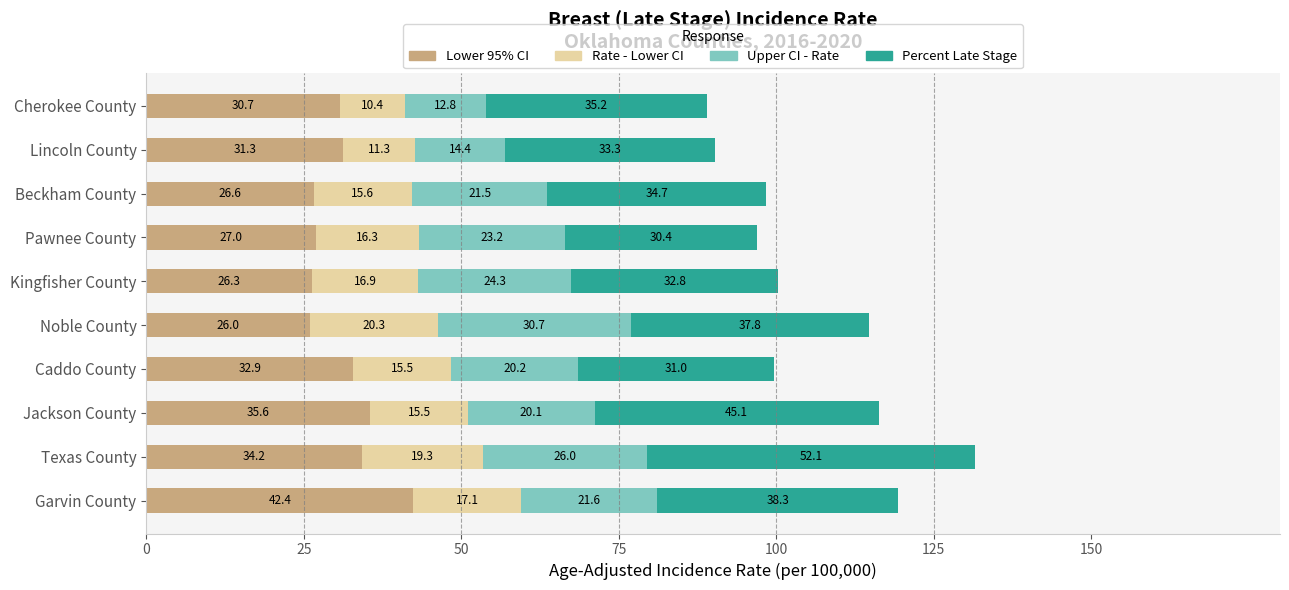

Which category has the highest value in the Lower 95% CI series?

Garvin County